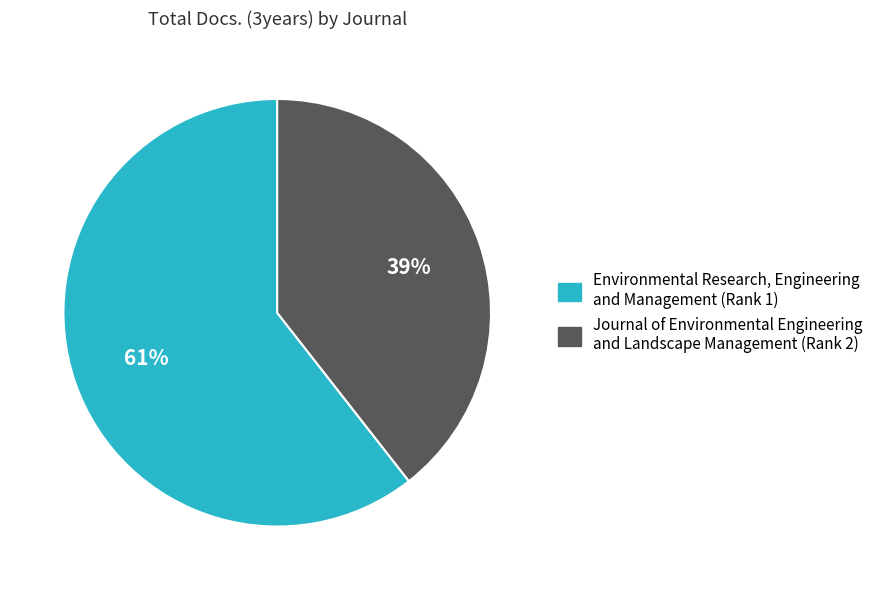

True or false: Environmental Research, Engineering and Management (Rank 1) accounts for 47% of the total.

False